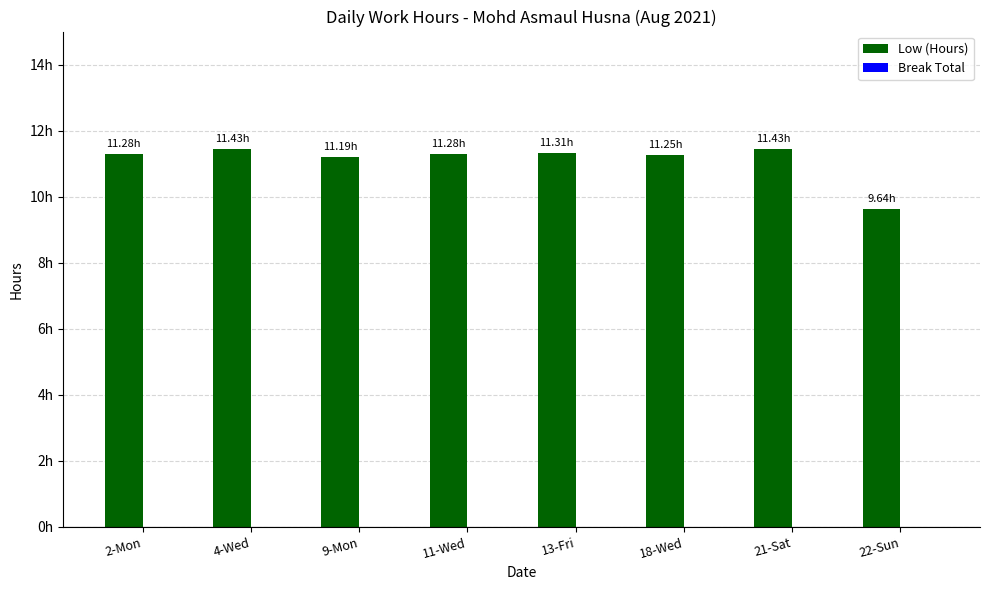

Does the chart contain any negative values?

No